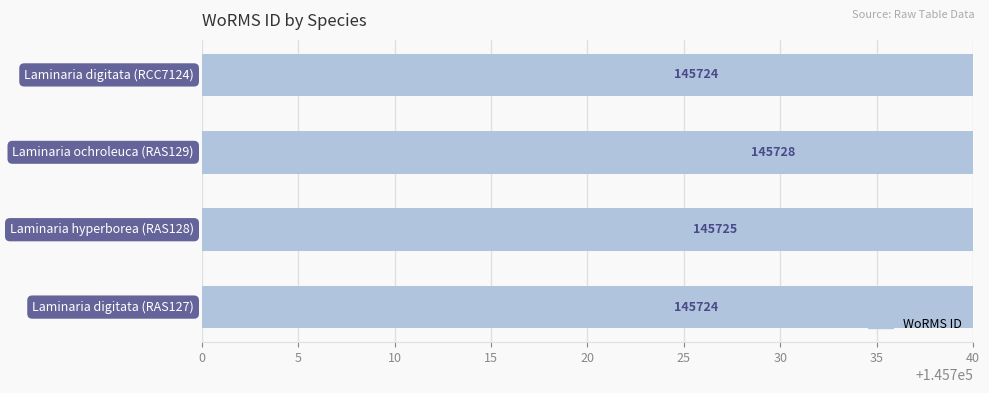

Does the chart contain stacked bars?

No